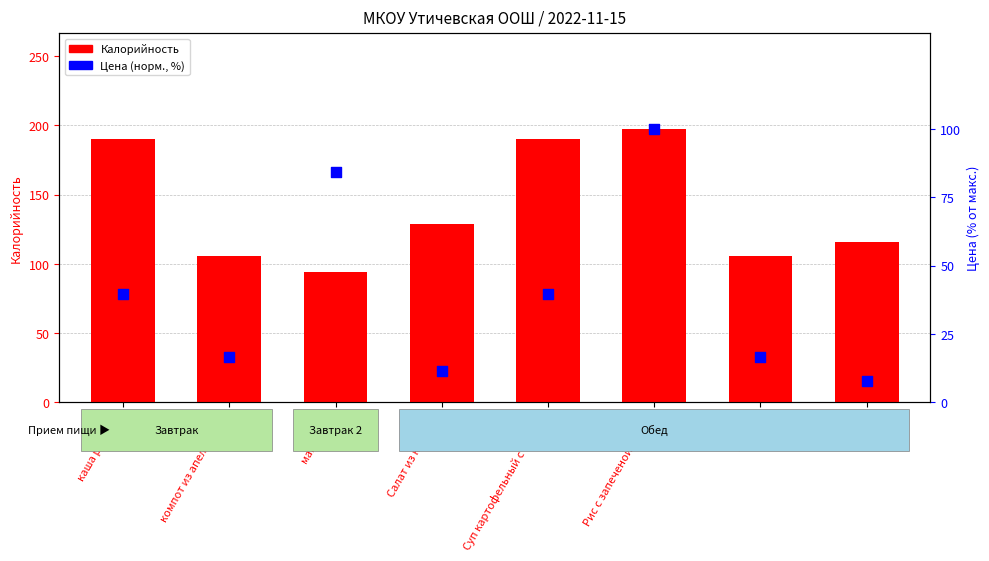

At which category is the sum across all series the highest?

Рис с запеченой рыбой